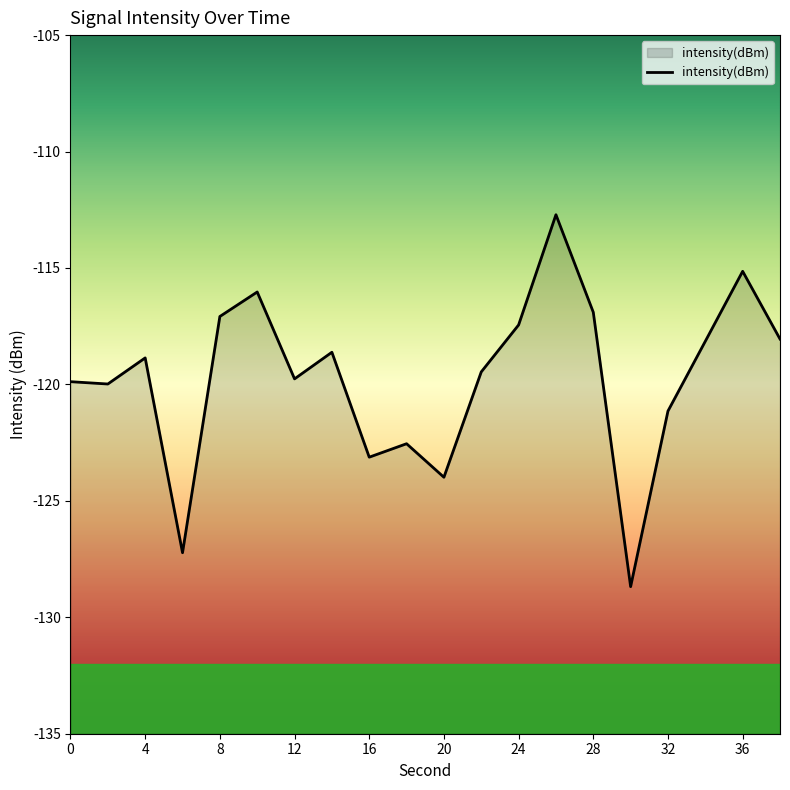

What is the sum of all values?

-2394.8